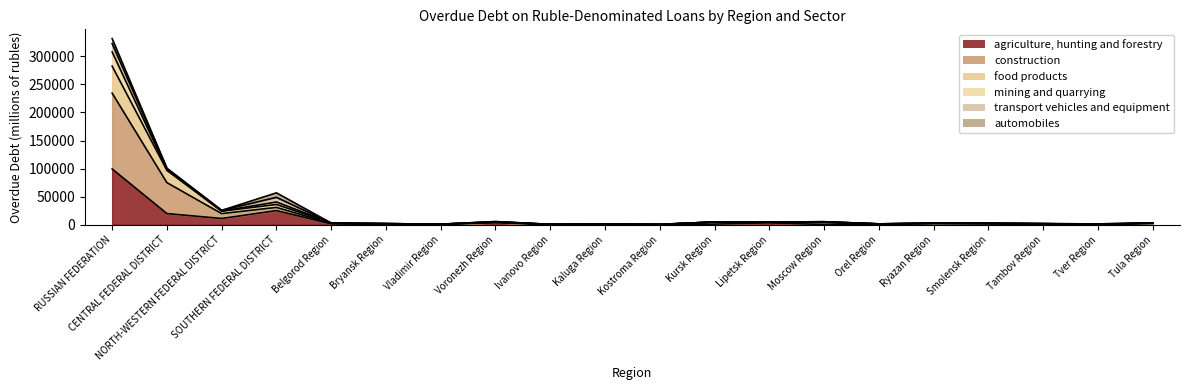

True or false: food products has more than 2 interior local peaks.

True